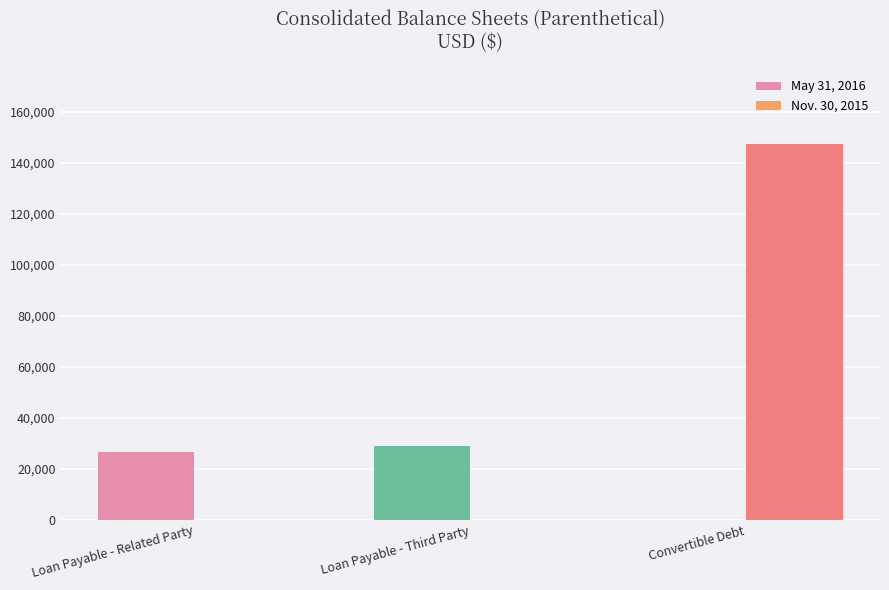

True or false: May 31, 2016 has a value of 26438 at Loan Payable - Related Party.

True